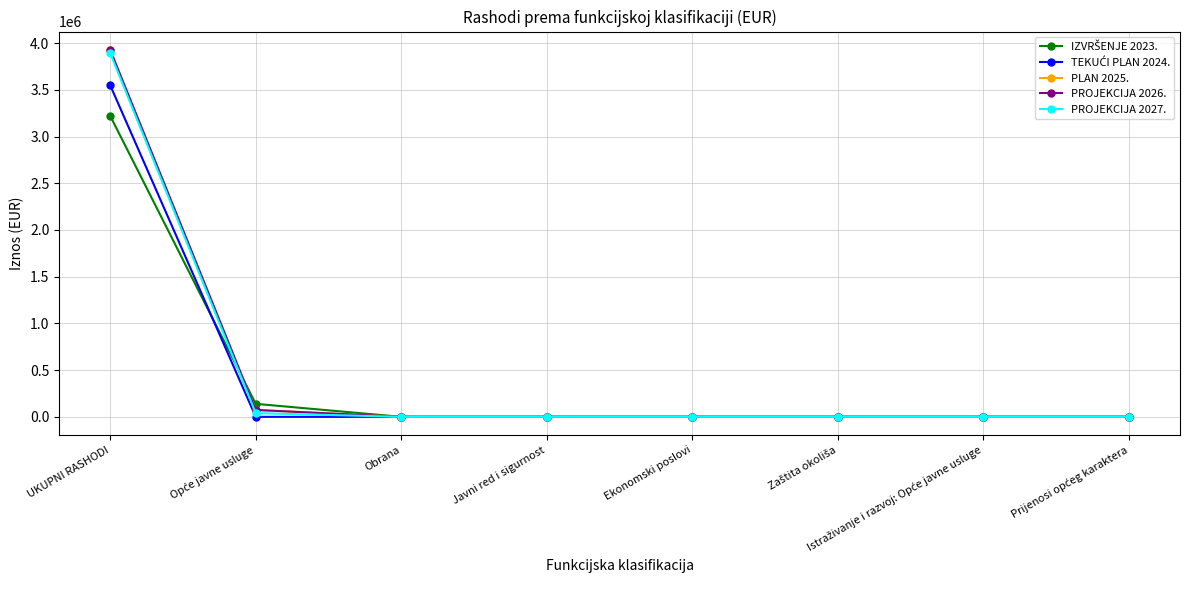

Count the number of categories in the chart.

8